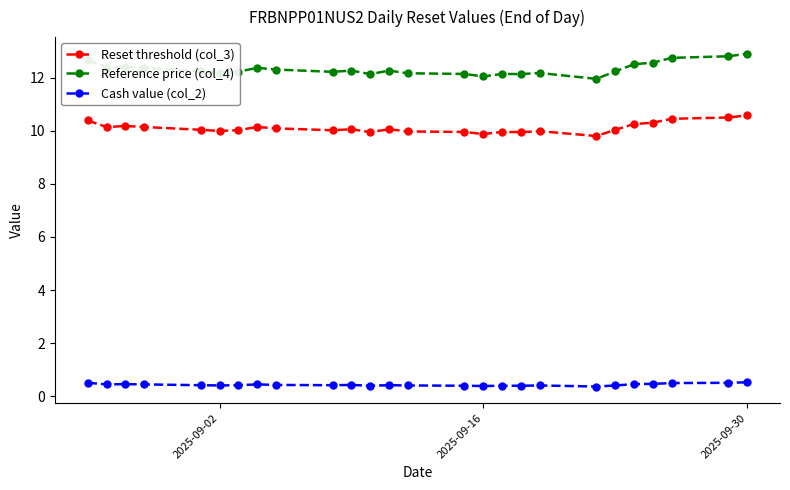

What is the difference between the maximum and minimum values in the Cash value (col_2) series?

0.2